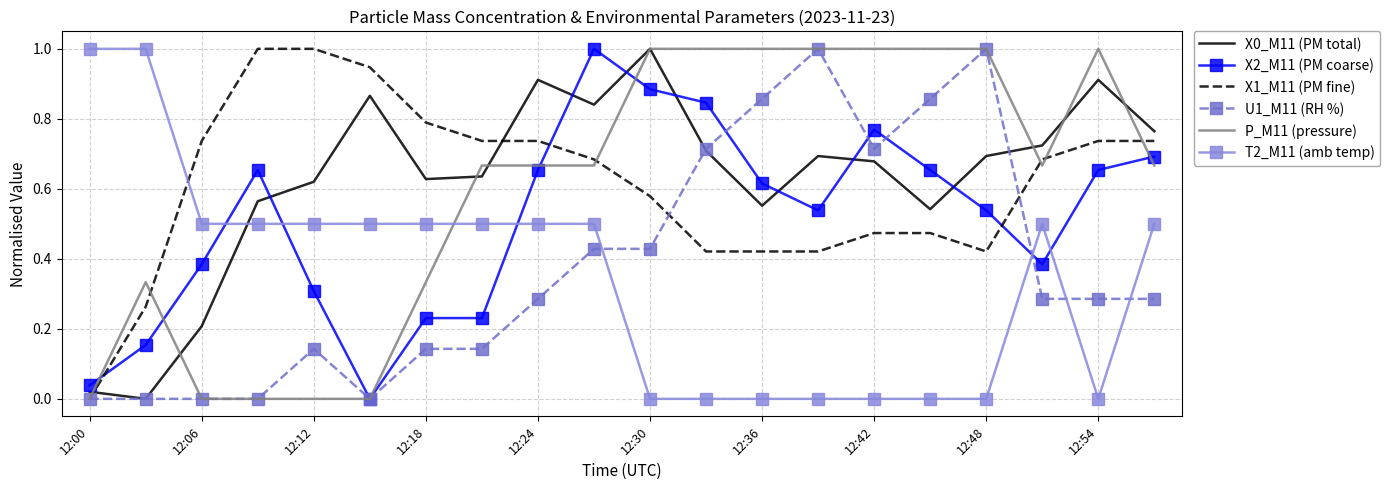

What is the maximum value shown in the chart?

1.0